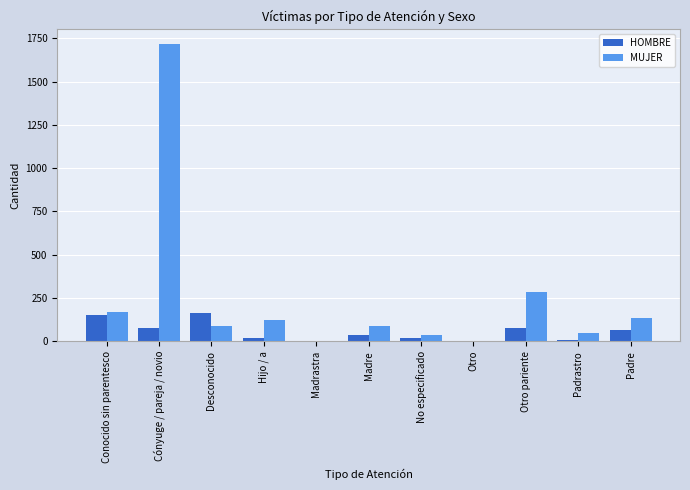

Are the bars grouped side by side (vs. stacked)?

Yes